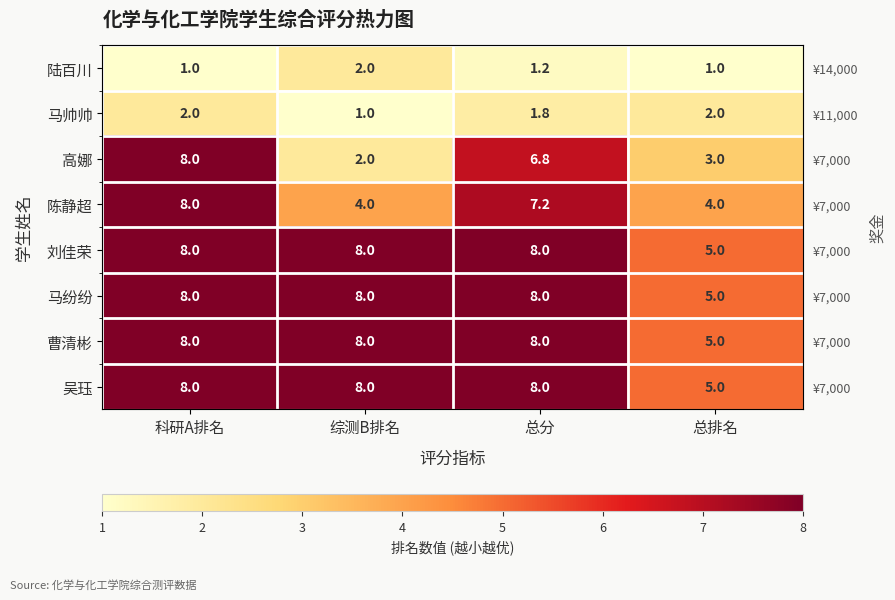

What is the sum of the 马帅帅 values at 总分 and 总排名?

3.8